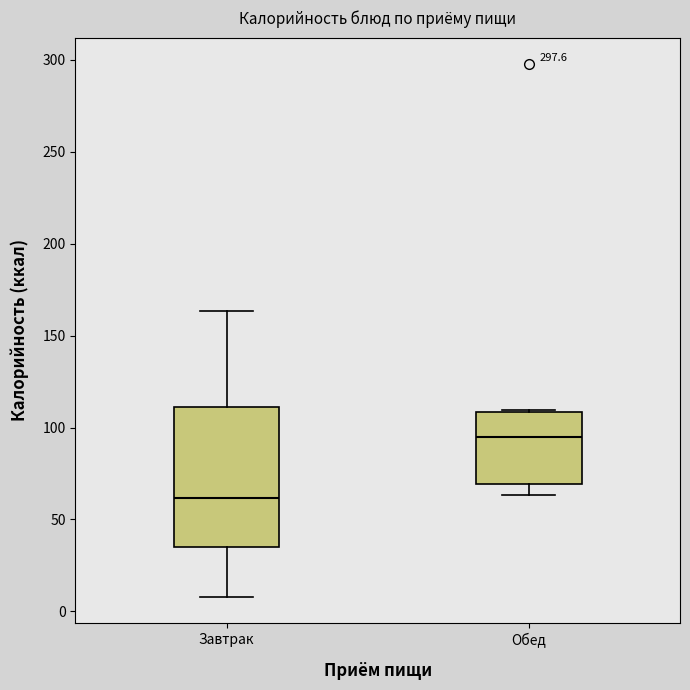

Where is the upper edge of the box for Завтрак on the y-axis? The values are not printed on the chart, so give them approximately, as read against the axis.

110